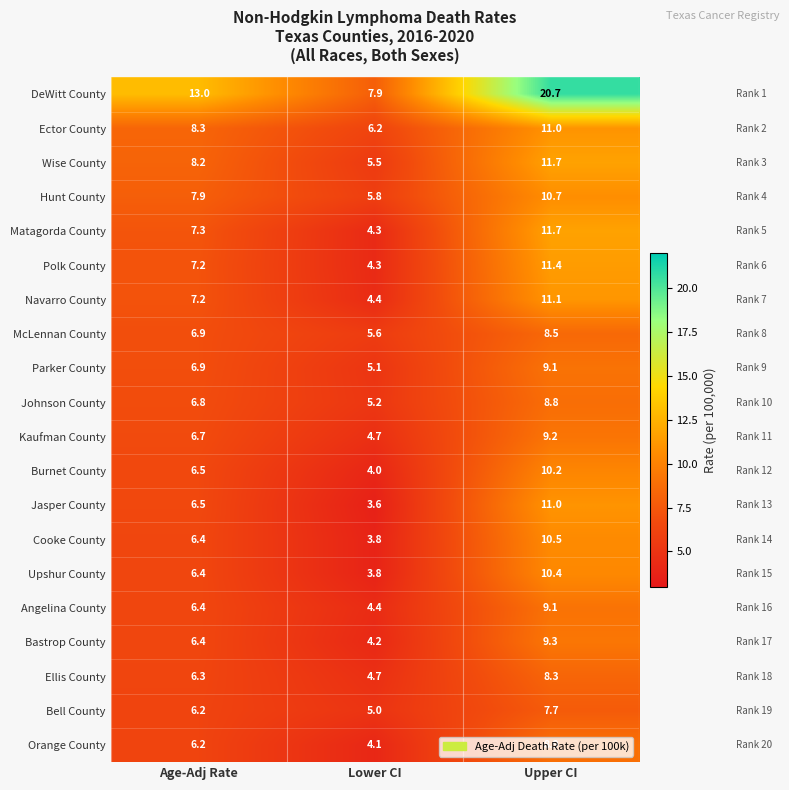

Between Age-Adj Rate and Lower CI, which series saw the biggest shift?

DeWitt County